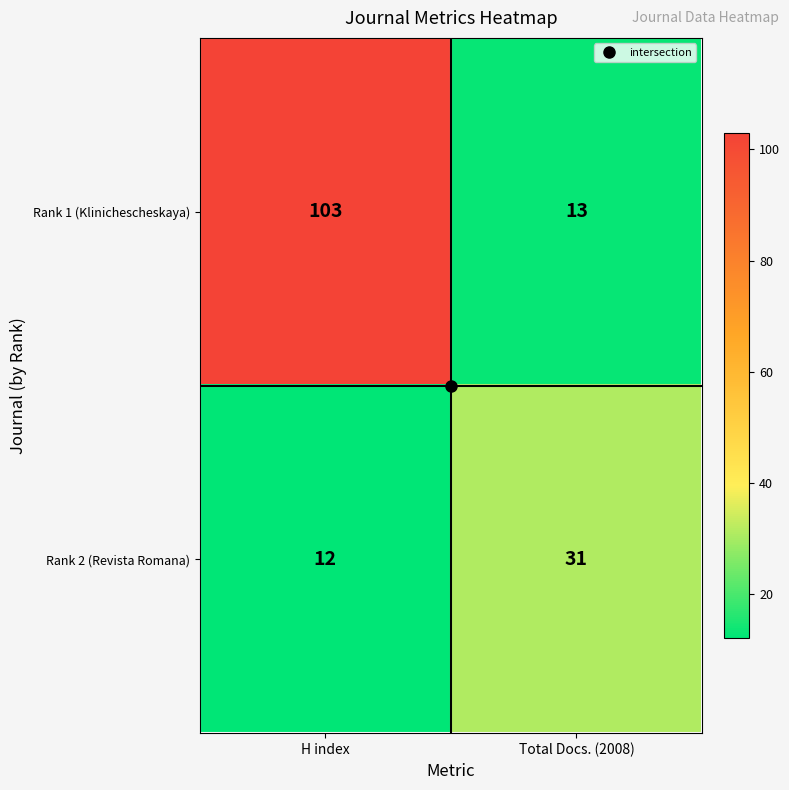

What is the maximum value shown in the chart?

103